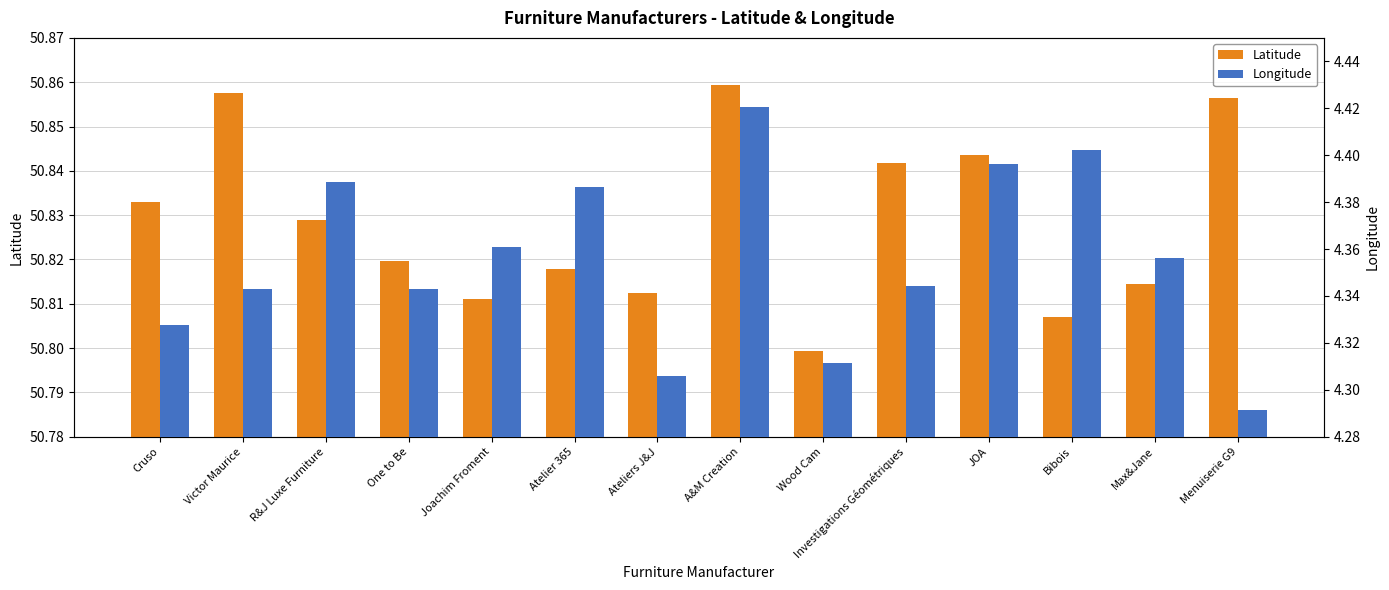

The value of Longitude at Max&Jane is 4.4. True or false?

True